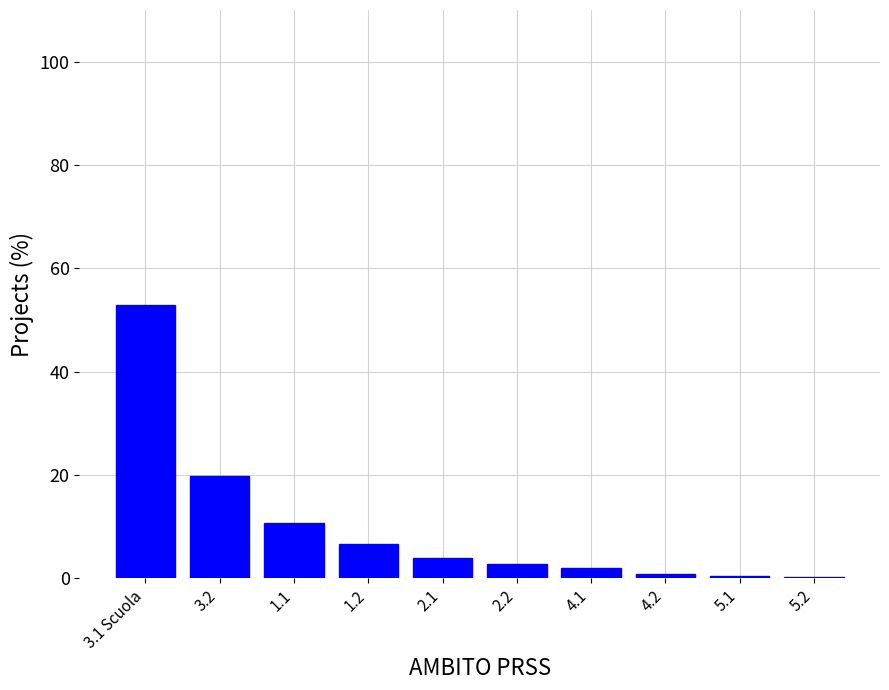

At which label is the value closest to 26?

3.2